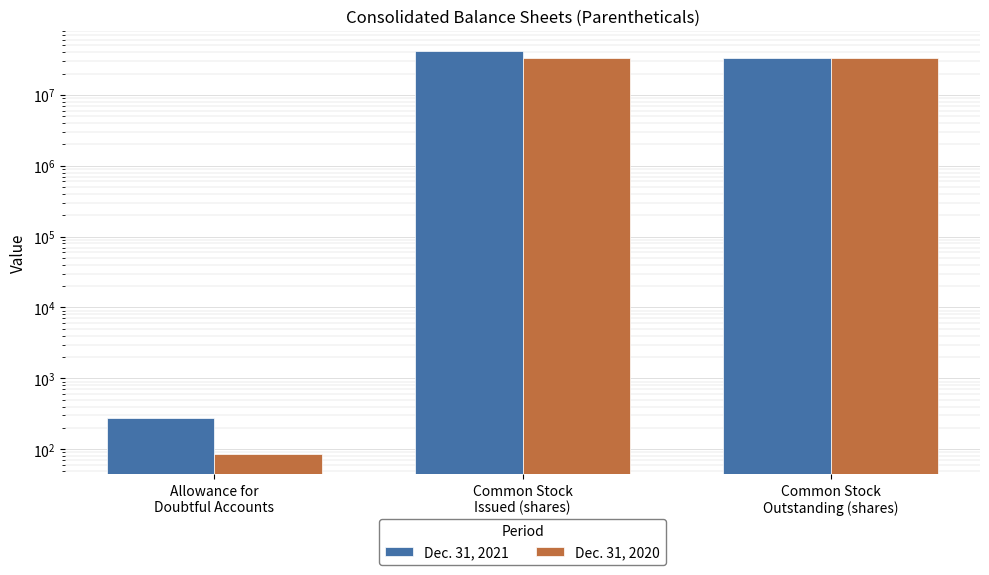

Read the Dec. 31, 2021 value at Allowance for
Doubtful Accounts, to the nearest 100.

300